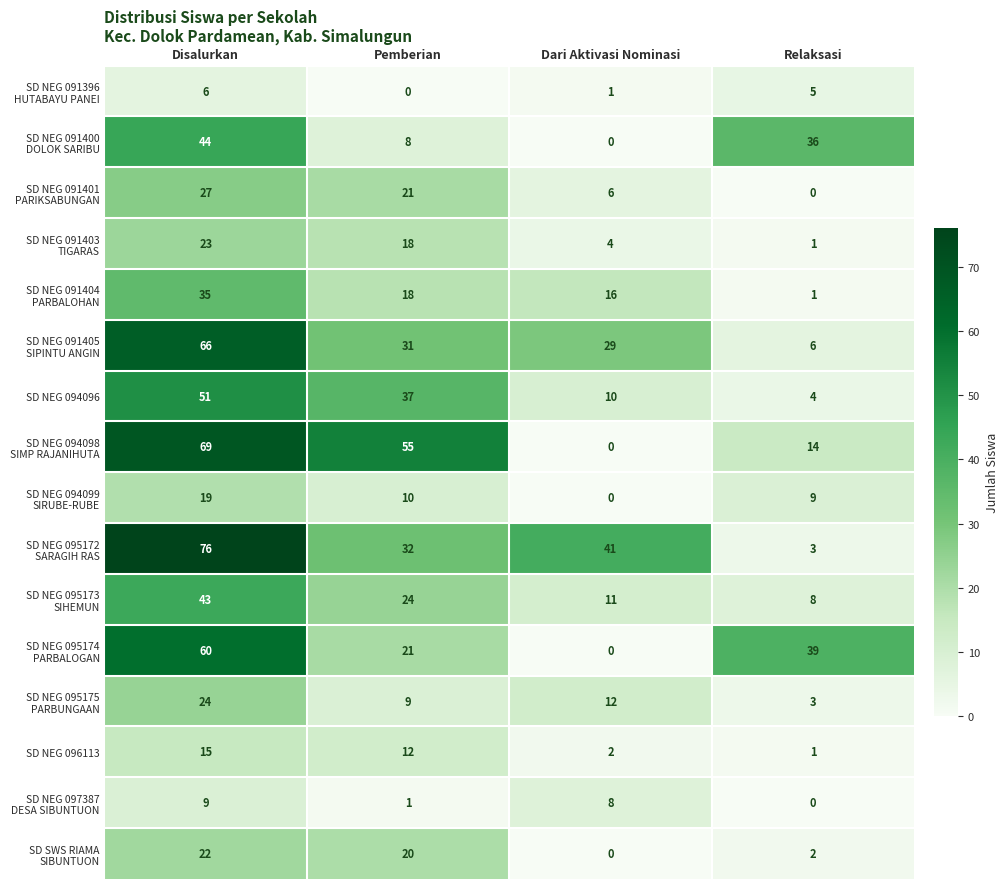

What is the greatest value displayed?

76